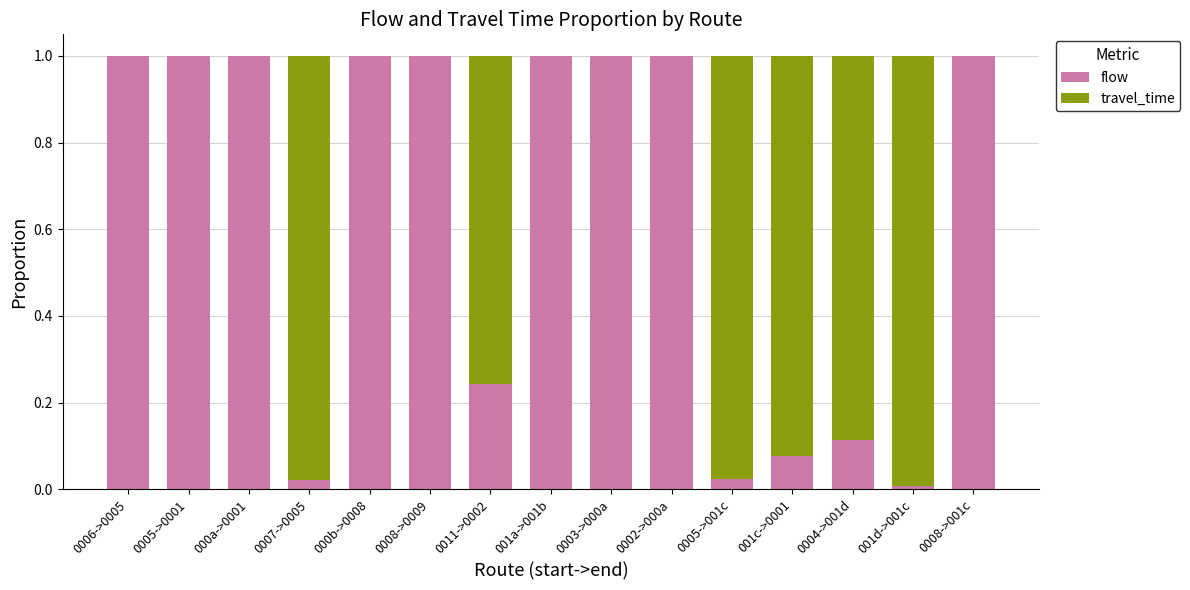

Are the bars grouped side by side (vs. stacked)?

No